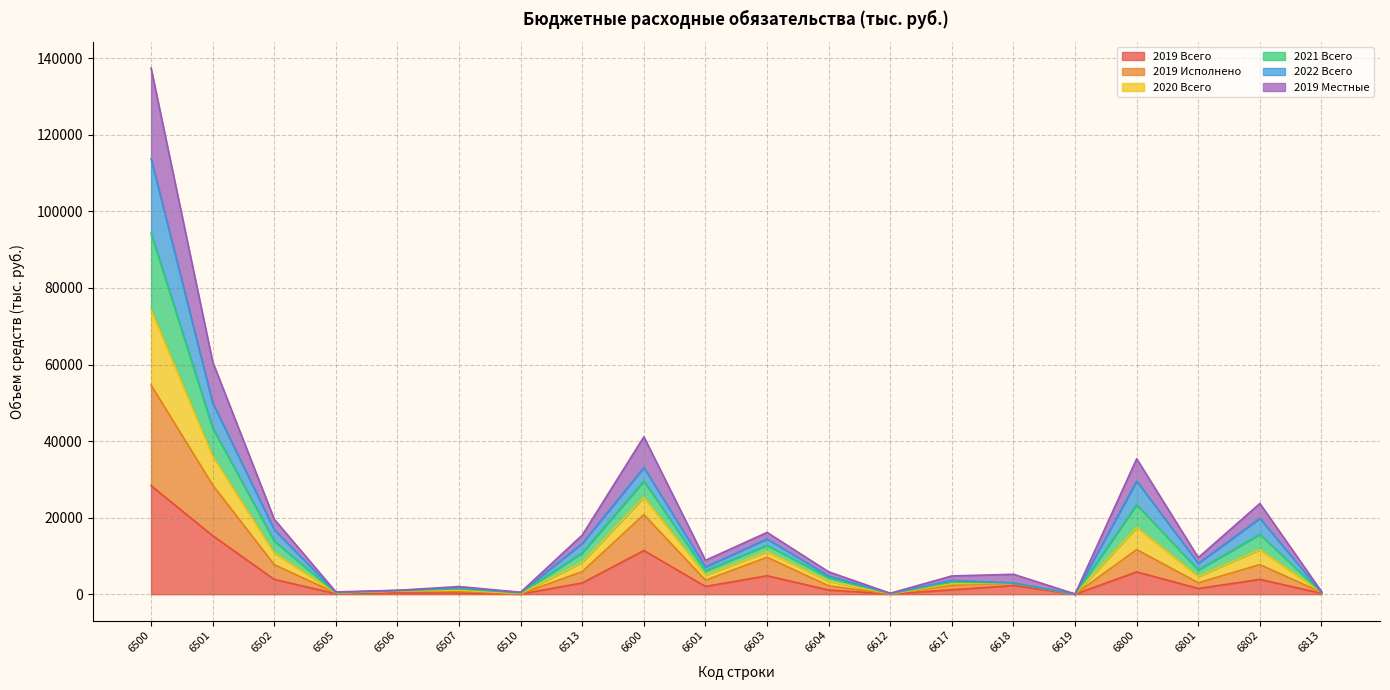

What is the total value across all series at 6600?

41121.4